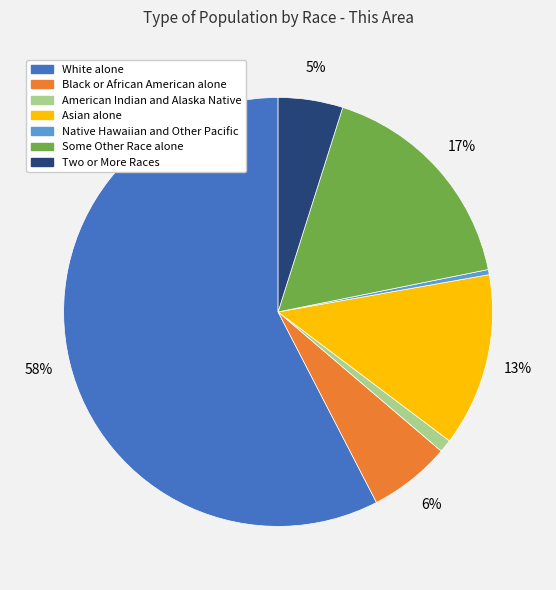

The Two or More Races slice represents 5% of the pie. True or false?

True